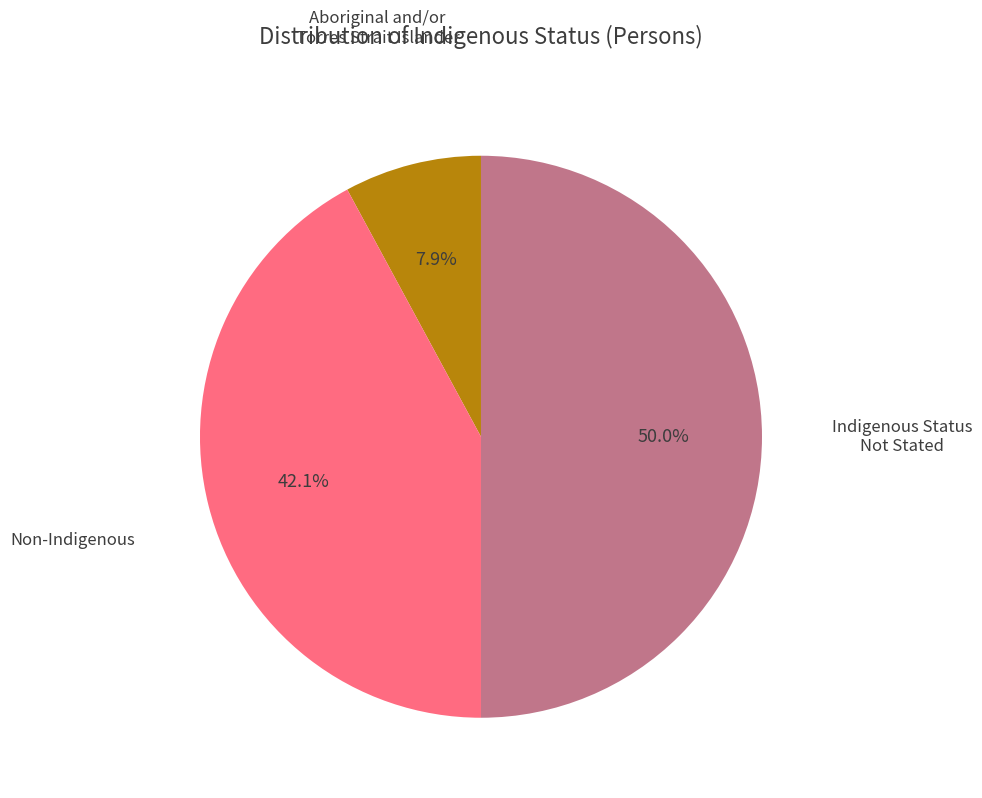

Which slice is the largest?

Indigenous Status Not Stated